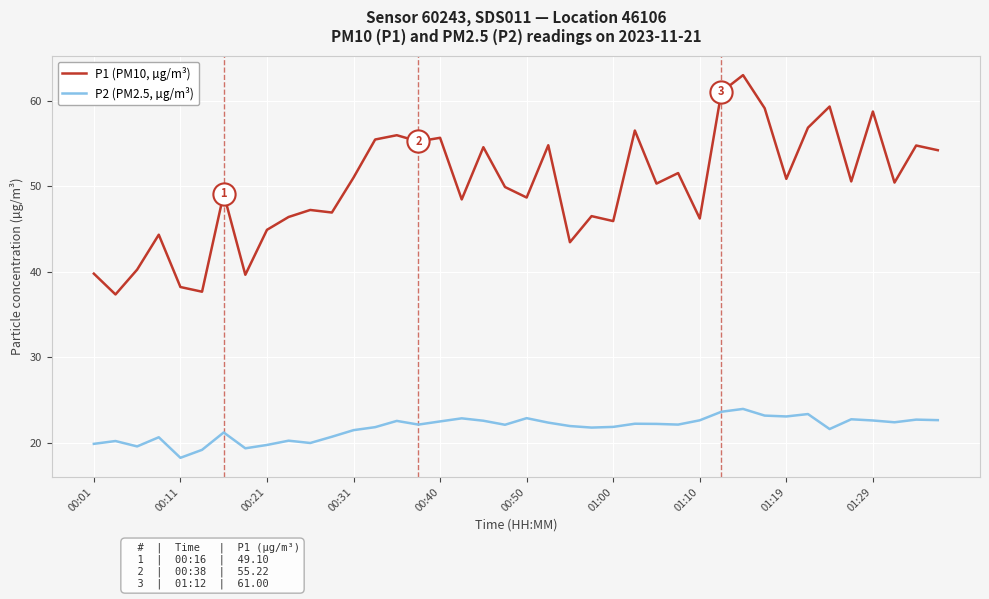

Which series has the largest range (max minus min)?

P1 (PM10, µg/m³)